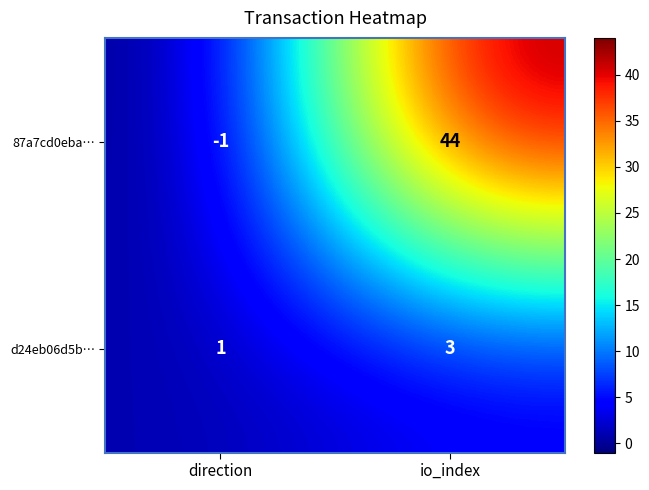

At which category is the sum across all series the highest?

io_index